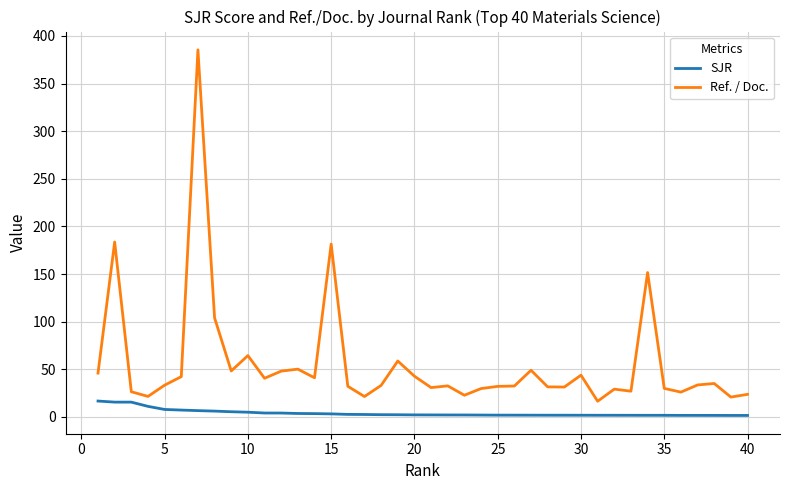

Which series has the widest spread of values?

Ref. / Doc.